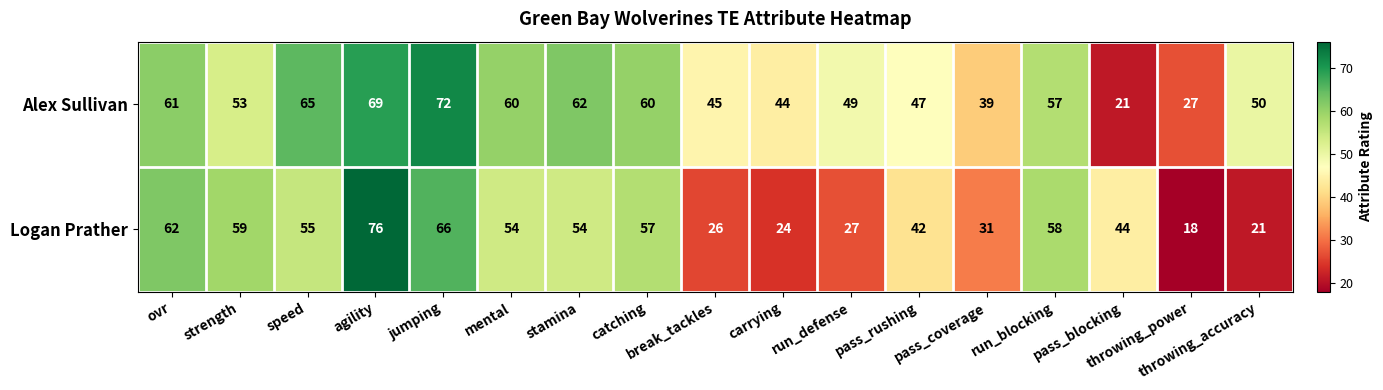

Which series has the largest range (max minus min)?

Logan Prather